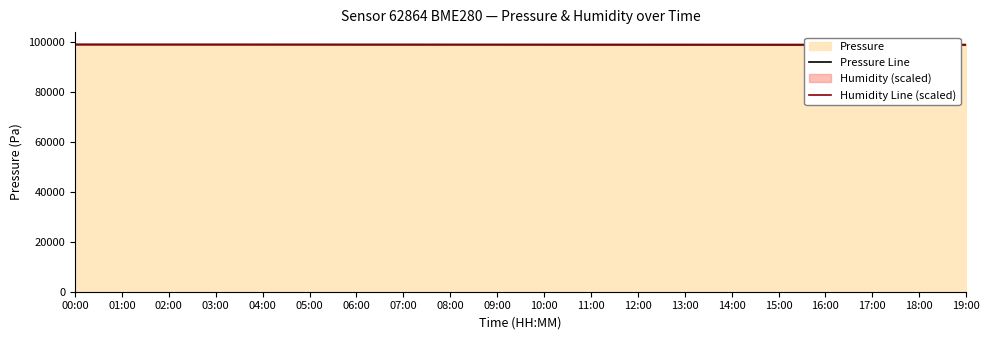

Between 01:00 and 04:00, which series saw the biggest shift?

Pressure Line